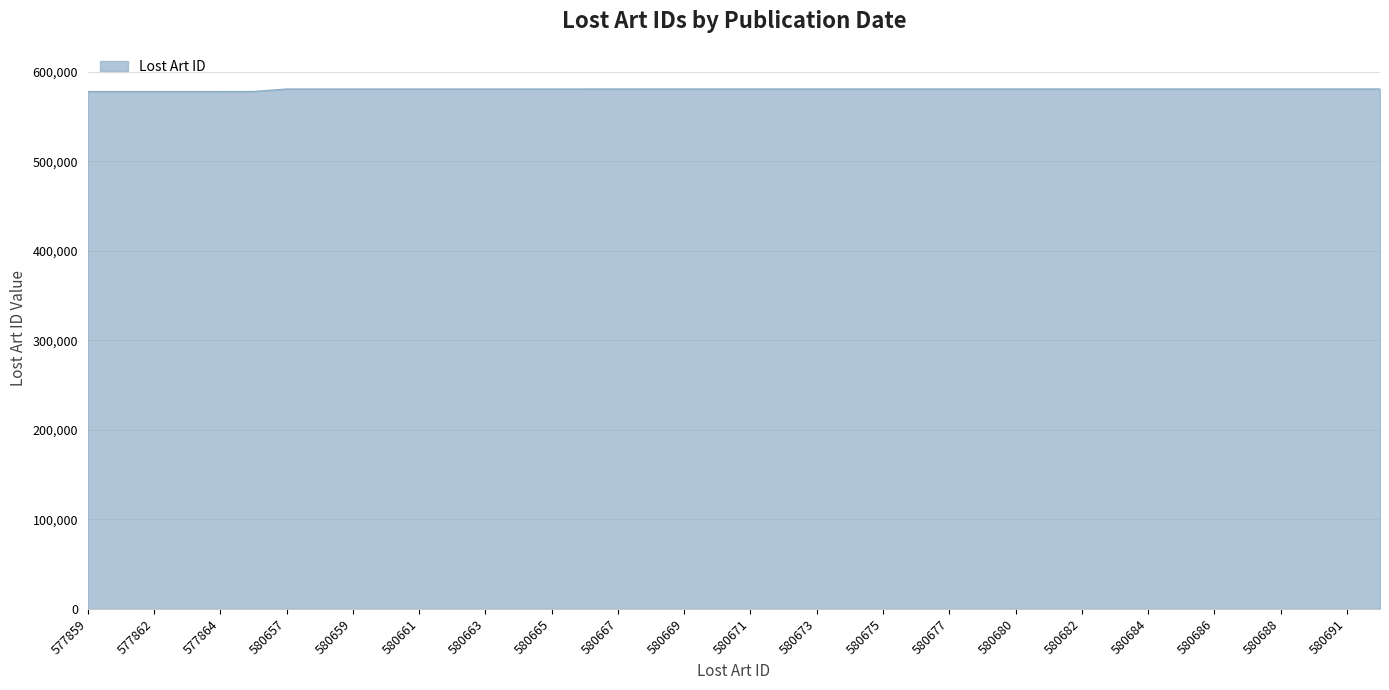

What is the minimum value shown in the chart?

577859